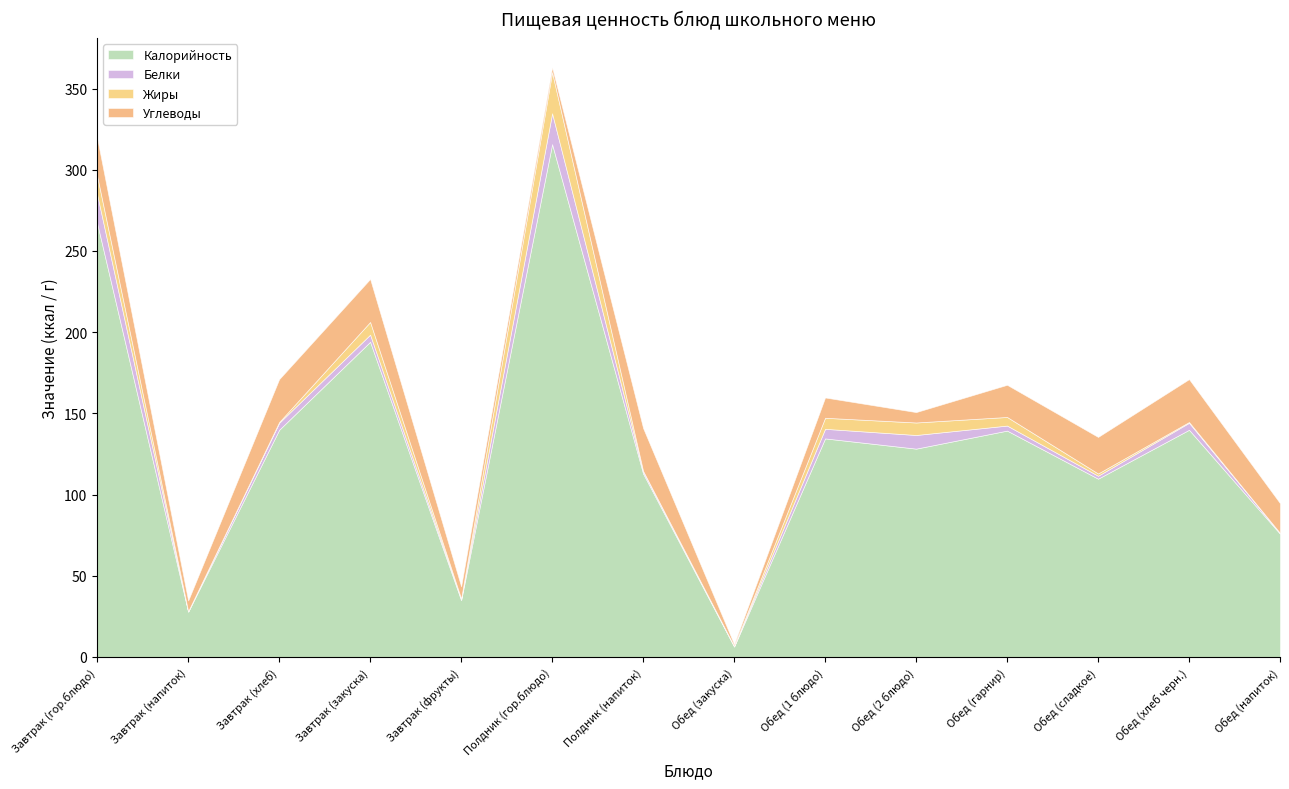

Count the number of data series in this chart.

4